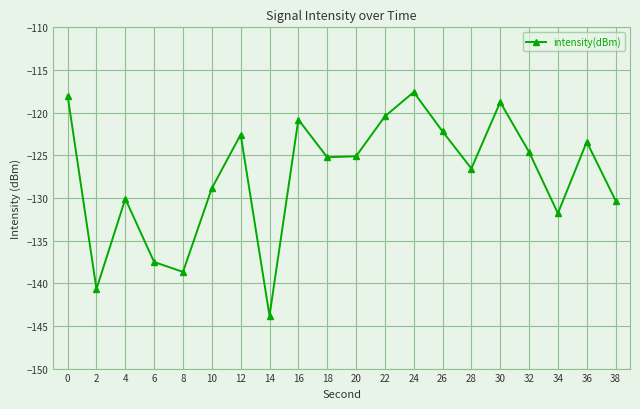

What is the approximate value at 4?

-130.1